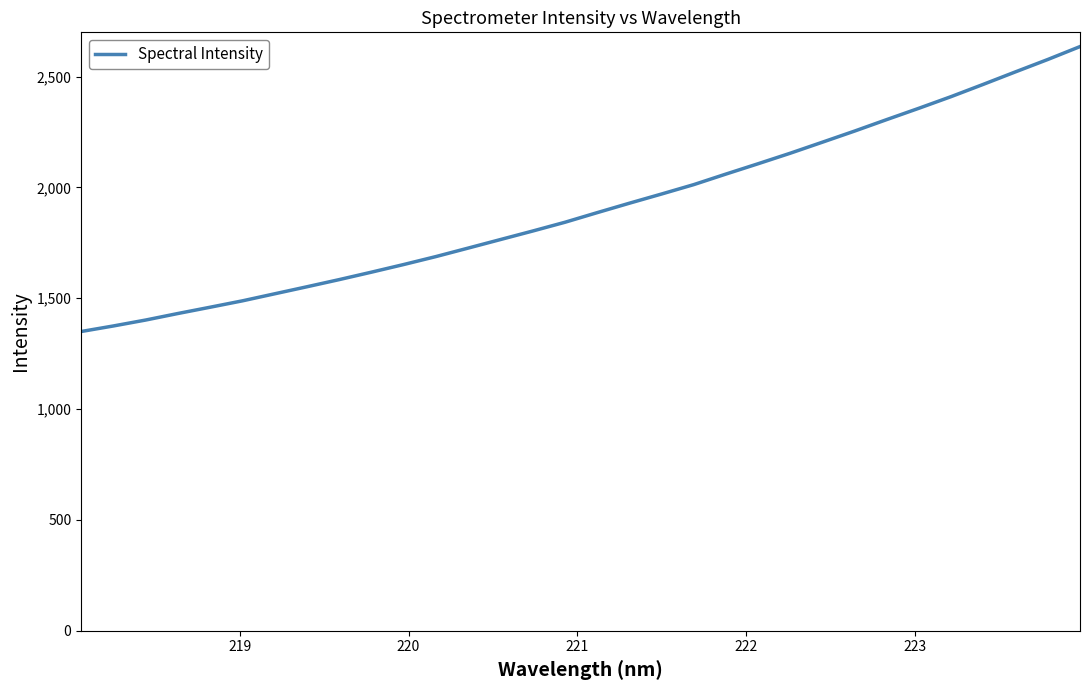

Does the chart have visible grid lines?

No